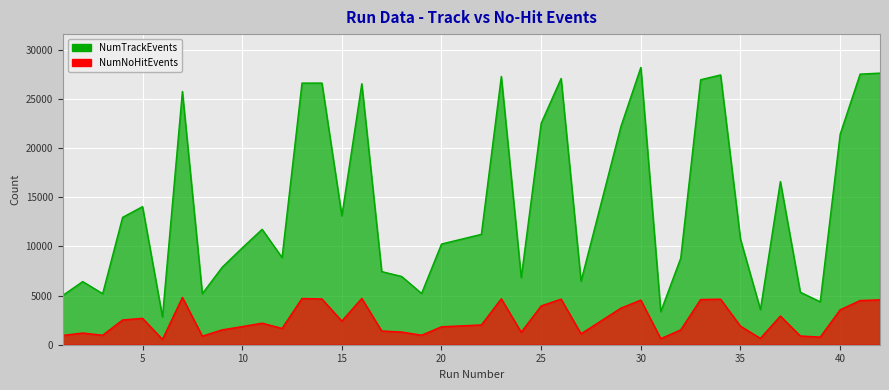

What is the sum of the NumNoHitEvents values at 12 and 15?

4065